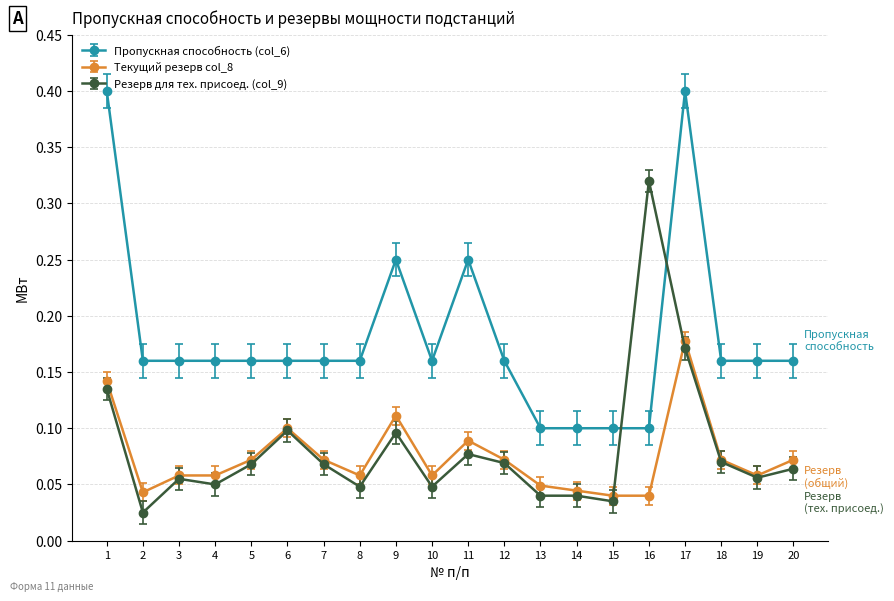

How many lines are shown in the chart?

3